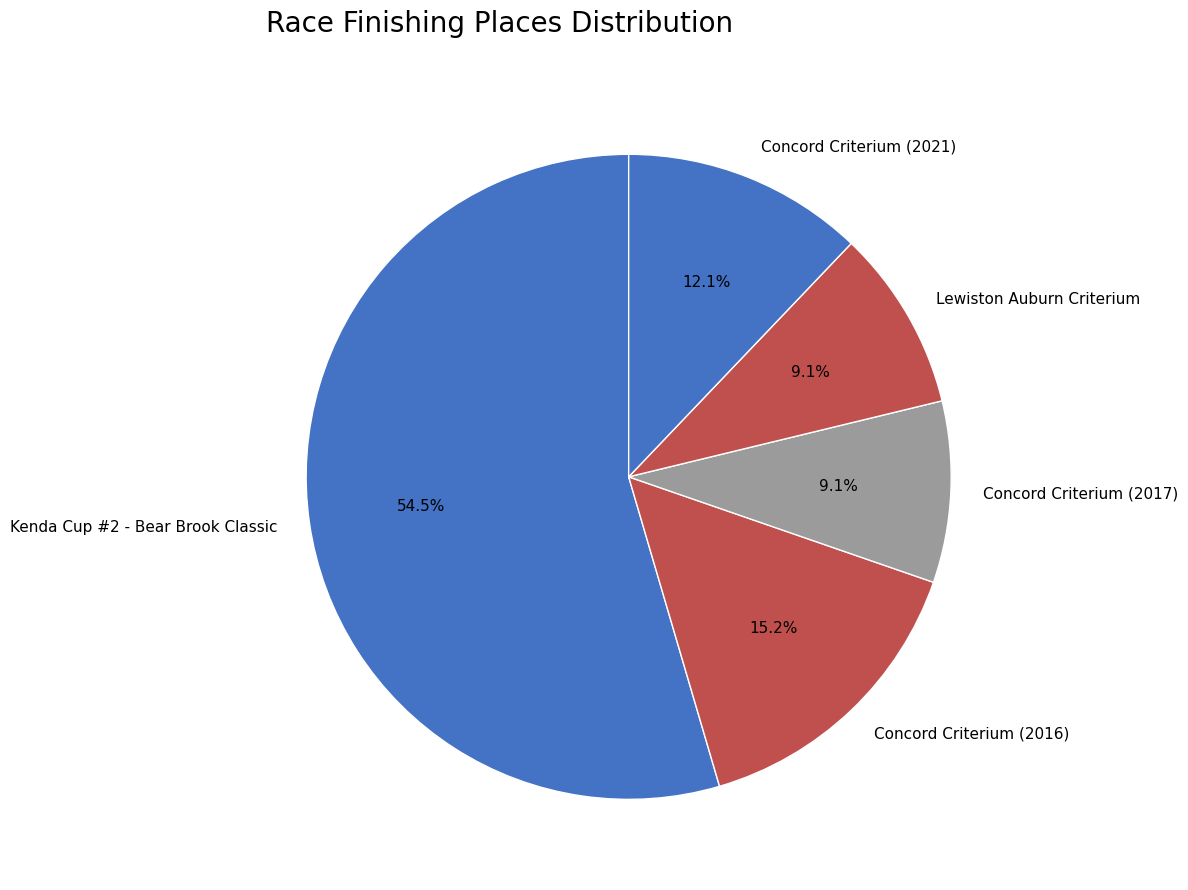

How much of the chart is everything except Concord Criterium (2021)?

87.9%